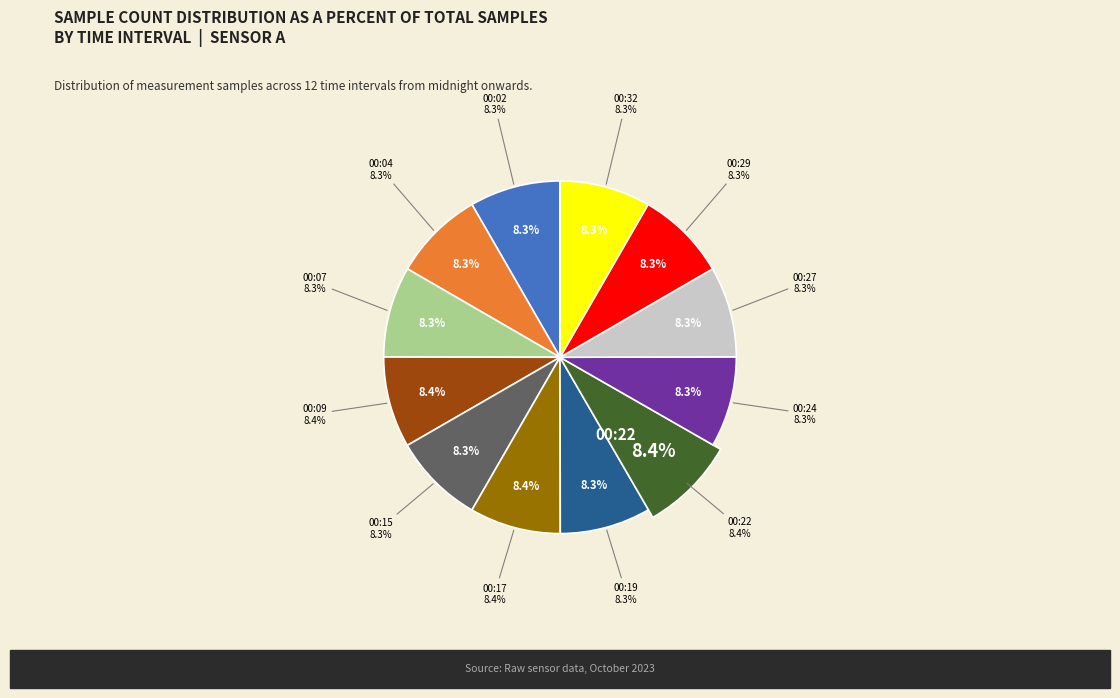

How many slices are in this pie chart?

12